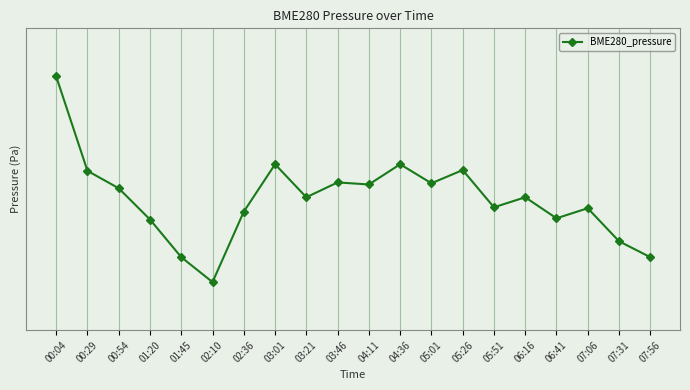

What is the label of the 2nd point from the right?

07:31